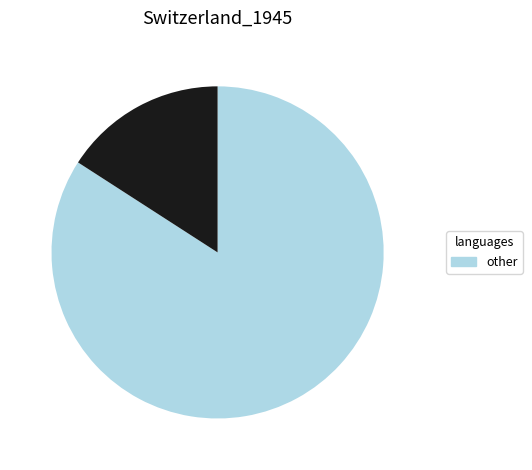

Is there a majority slice in this chart?

Yes